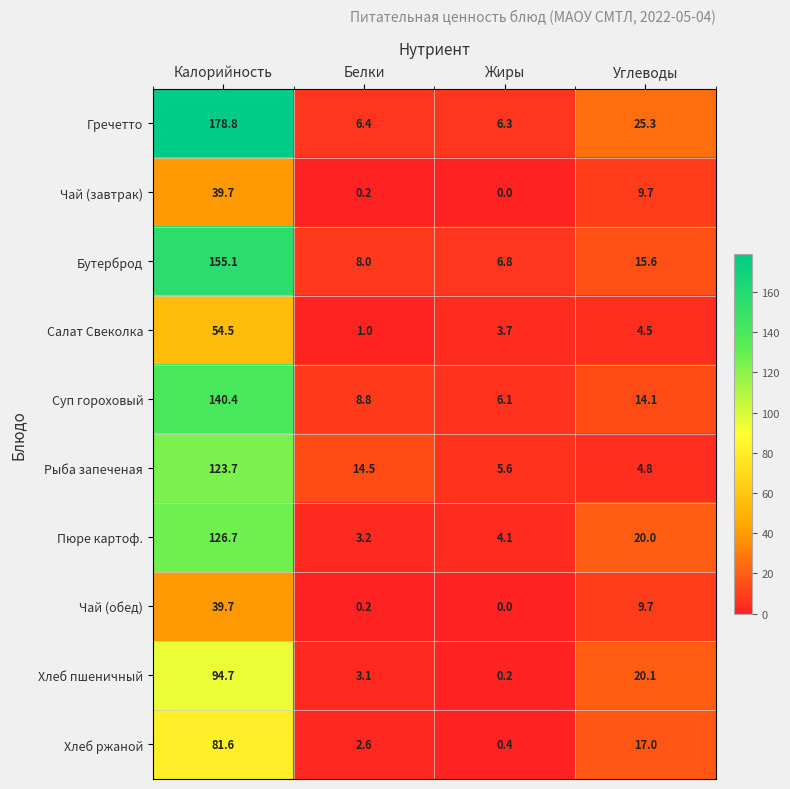

Rank the categories by Гречетто value from highest to lowest.

Калорийность, Углеводы, Белки, Жиры